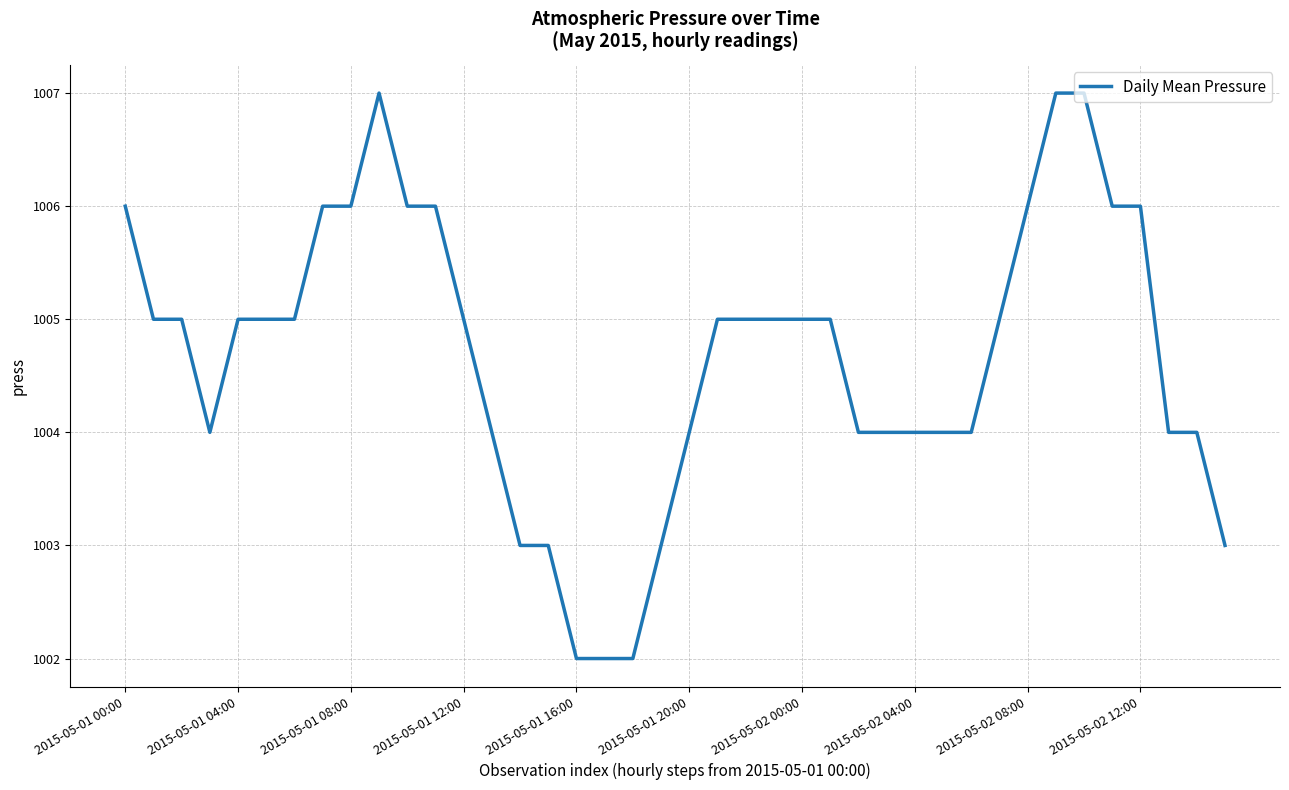

What is the greatest value displayed?

1007